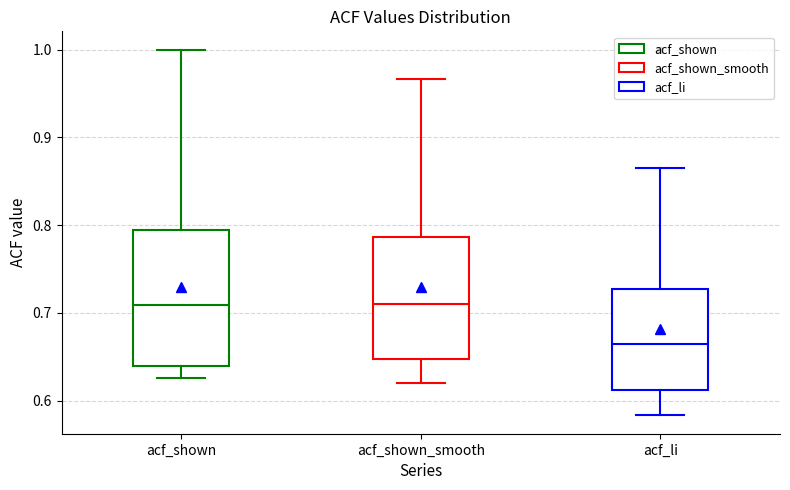

Which box is the tallest, from its lower edge to its upper edge?

acf_shown